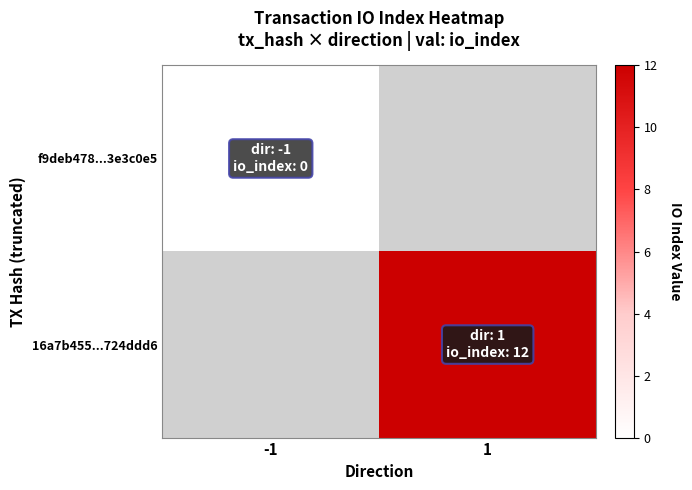

Which series has the largest range (max minus min)?

f9deb478...3e3c0e5